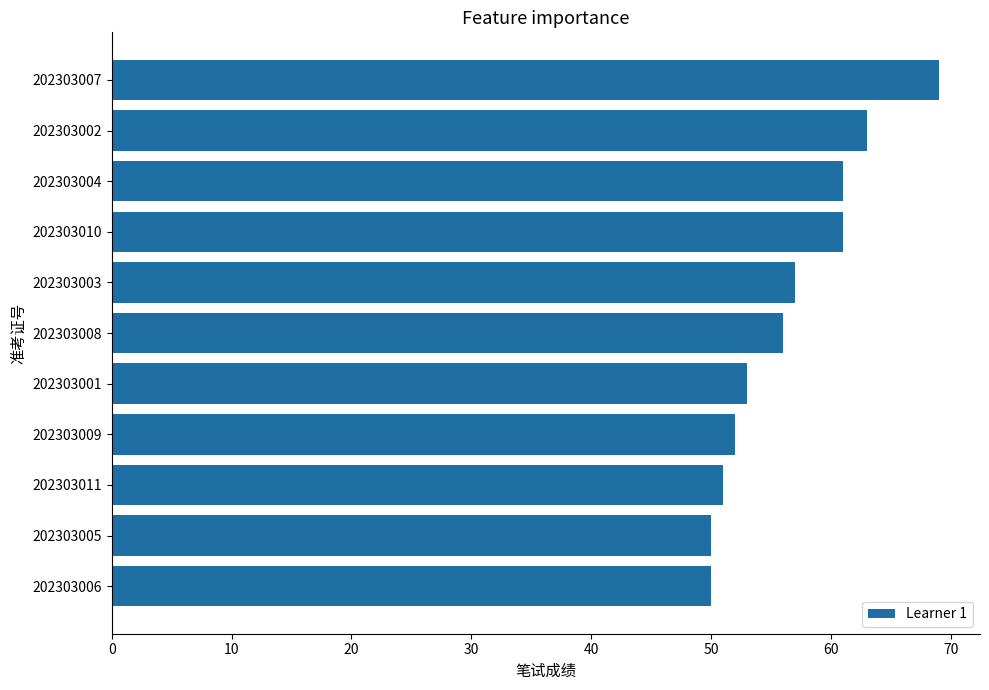

What is the sum of all values?

623